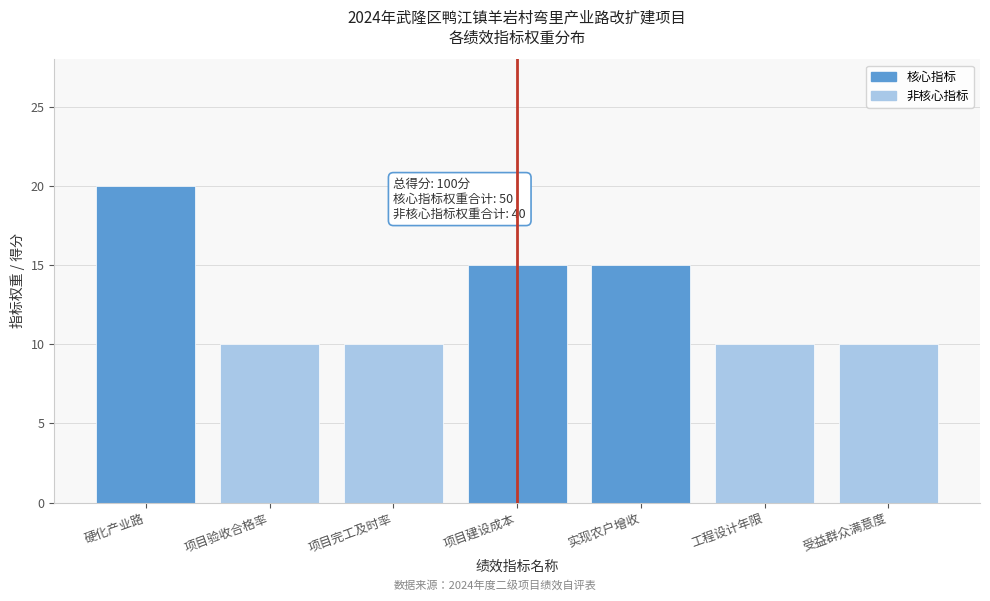

Reading left to right, list all the values displayed in this chart.

硬化产业路=20	项目验收合格率=10	项目完工及时率=10	项目建设成本=15	实现农户增收=15	工程设计年限=10	受益群众满意度=10